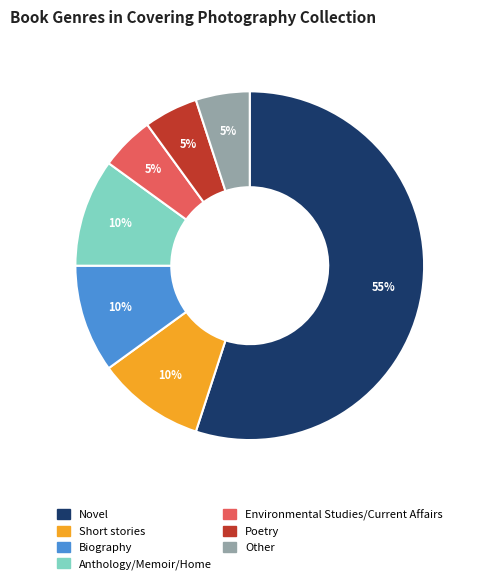

Which slice represents more than half of the pie?

Novel